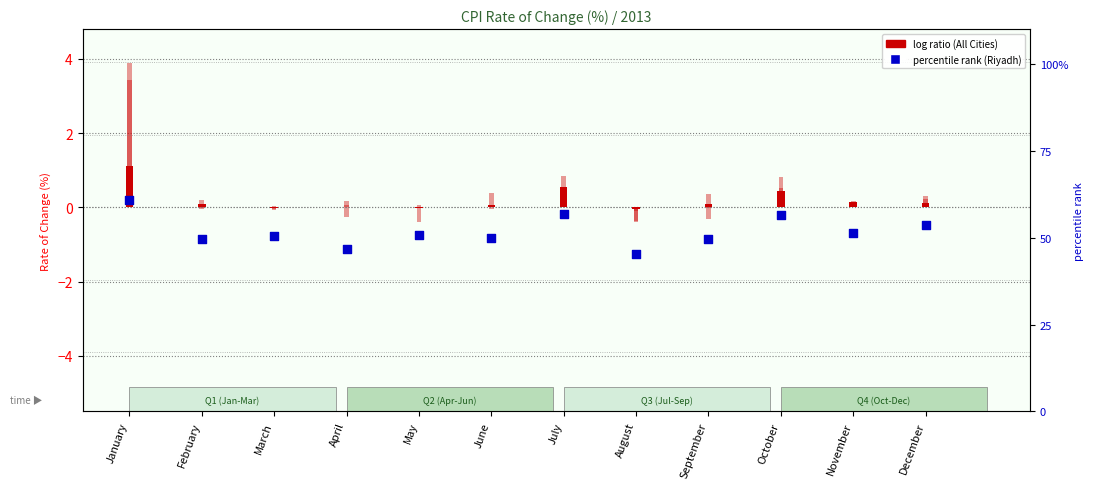

Which series has the largest total across all categories?

Riyadh percentile rank